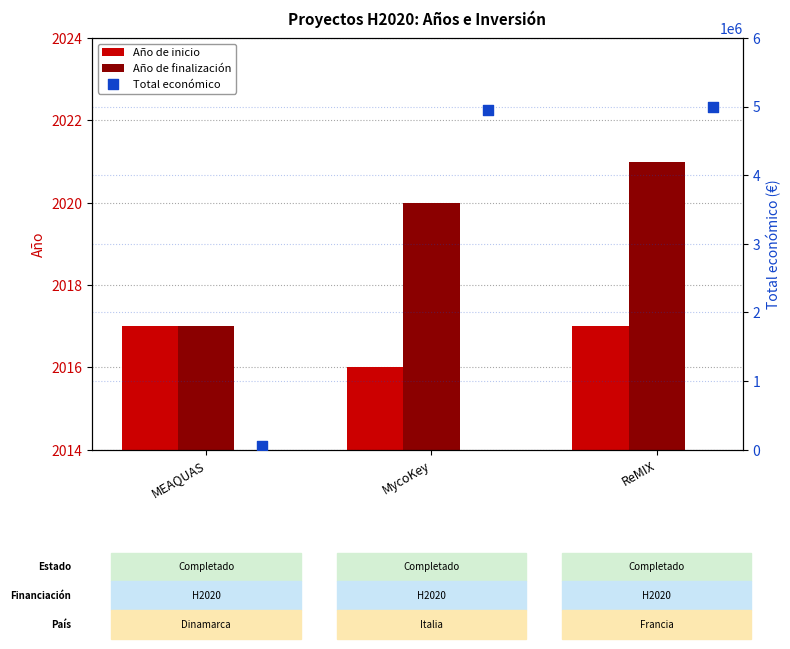

At how many categories does at least one series exceed 2638845?

2